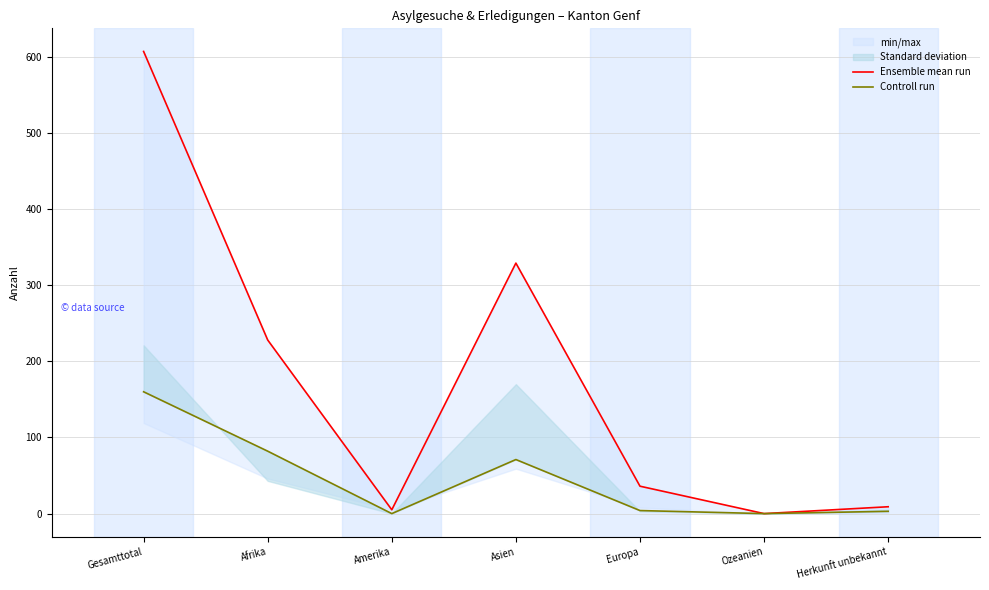

At which category does Ensemble mean run reach its first local peak?

Asien